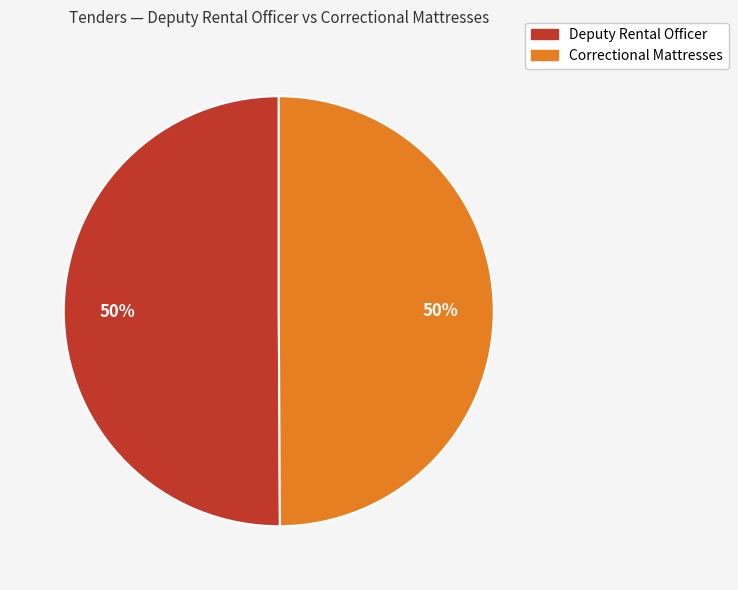

How many slices are in this pie chart?

2